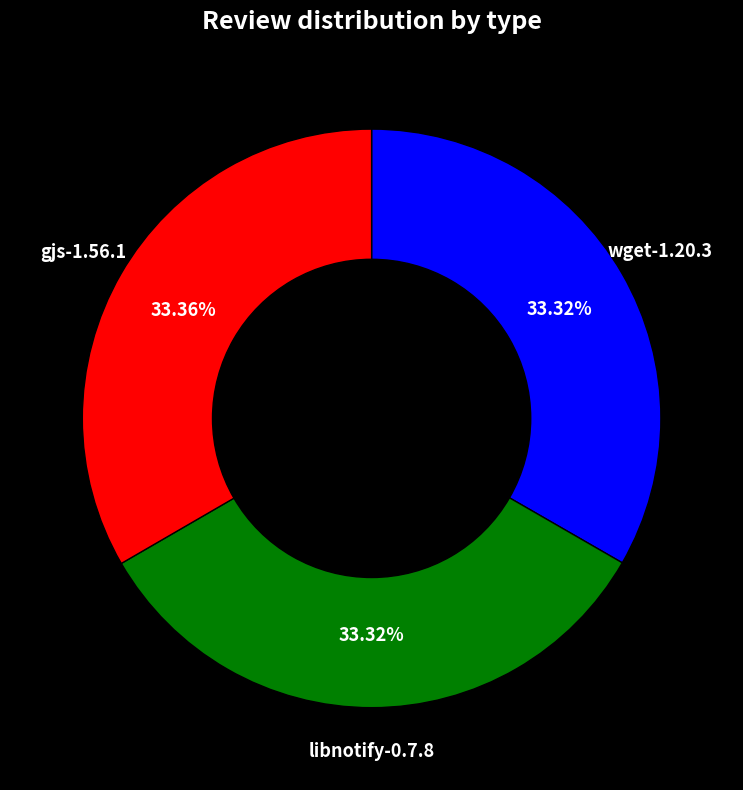

What is the ratio of the value at gjs-1.56.1 to the value at libnotify-0.7.8?

1.0